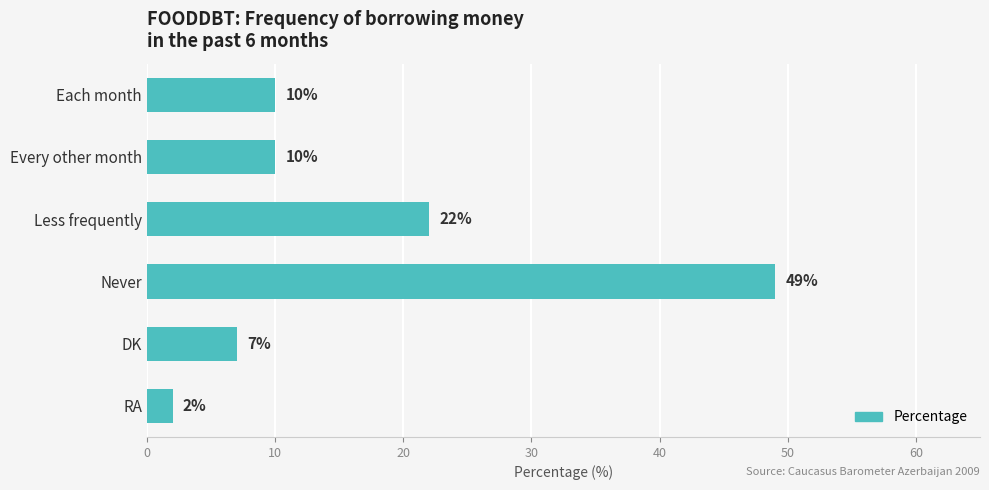

Which category has the lowest value across all series?

RA